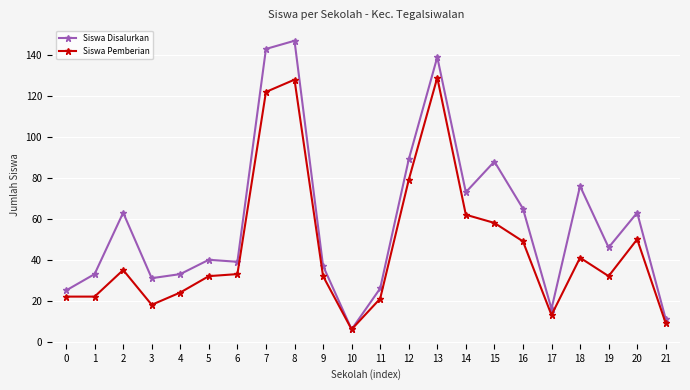

Does the chart have visible grid lines?

Yes